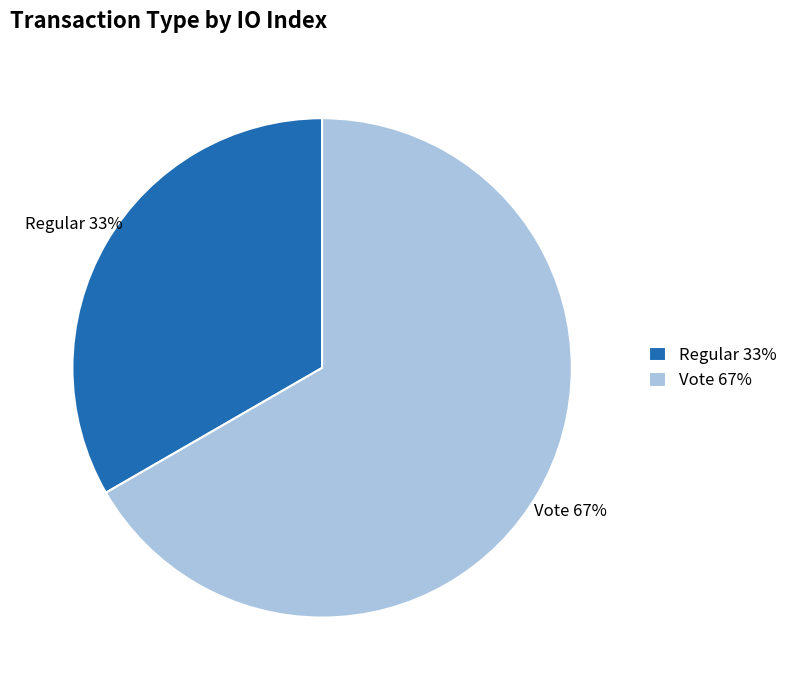

How many slices are in this pie chart?

2